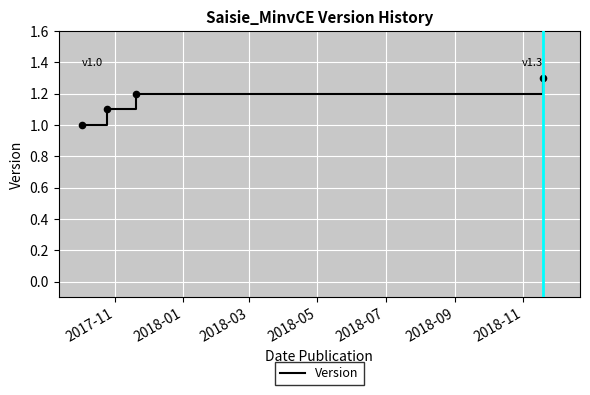

What is the difference between the maximum and minimum values?

0.3